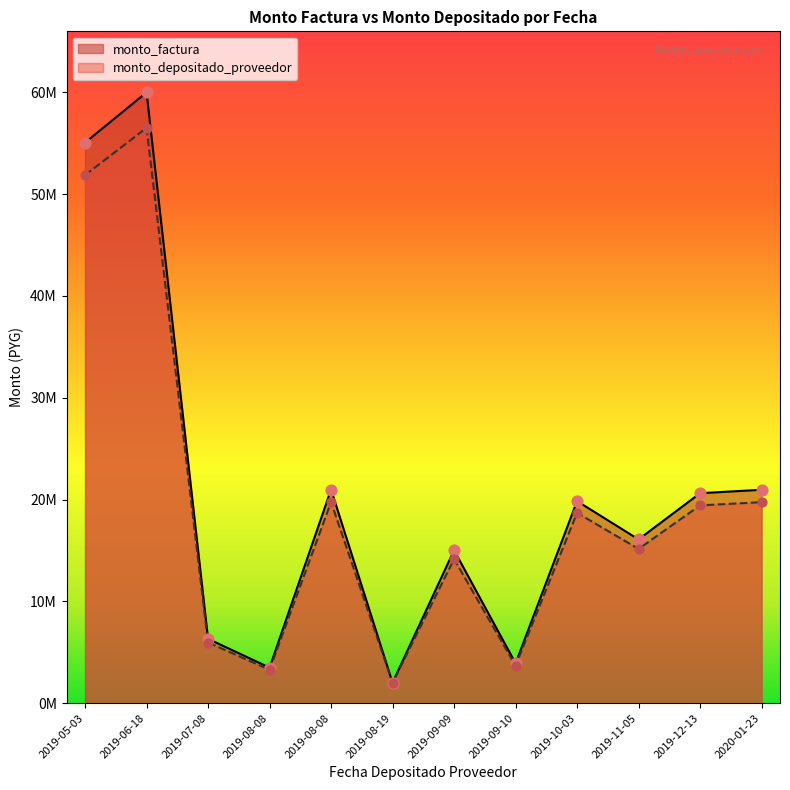

Which series has the largest total across all categories?

monto_factura